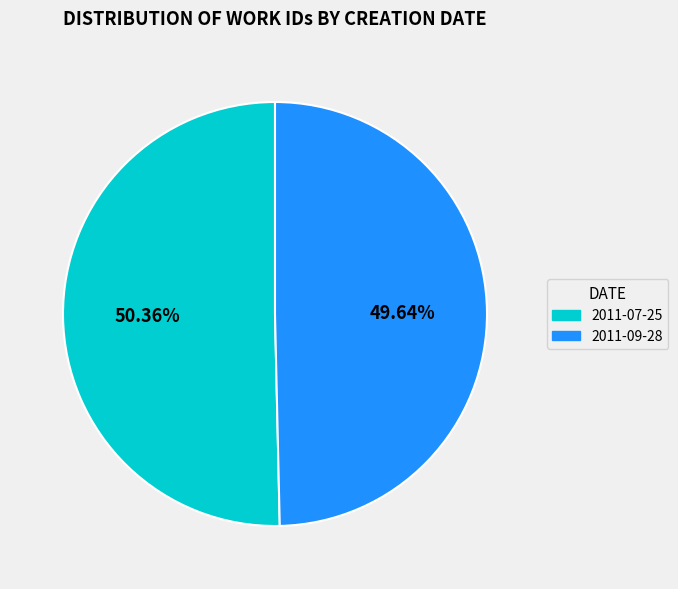

True or false: 2011-09-28 accounts for 50% of the total.

True